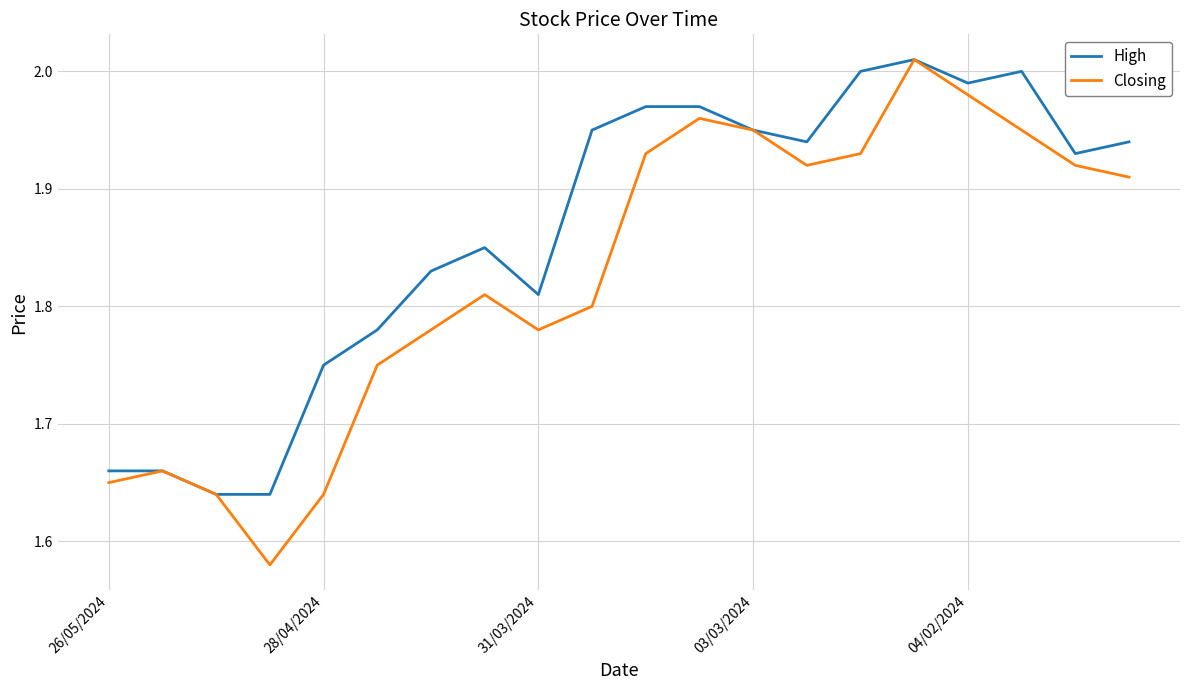

Rank the series by their average value, from lowest to highest.

Closing, High